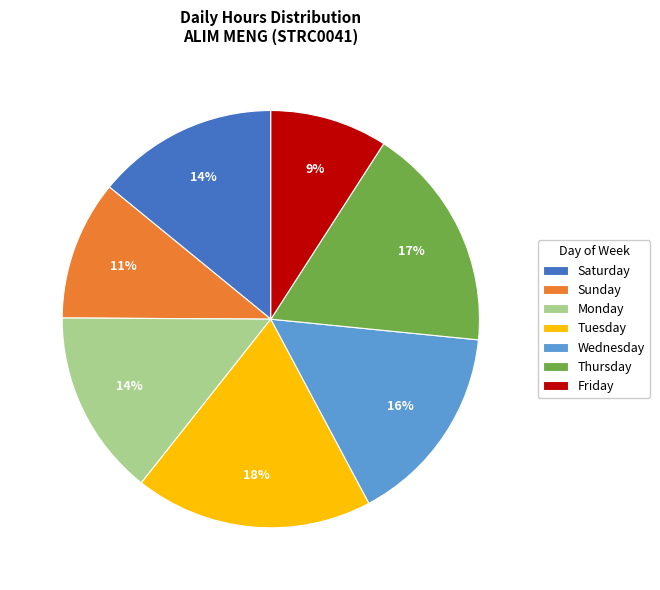

Count the number of slices in the pie.

7